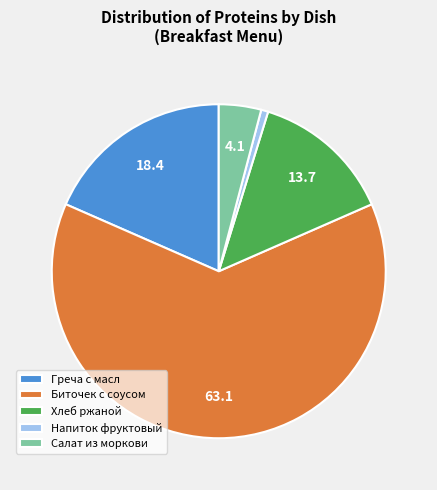

The Напиток фруктовый slice represents 11% of the pie. True or false?

False